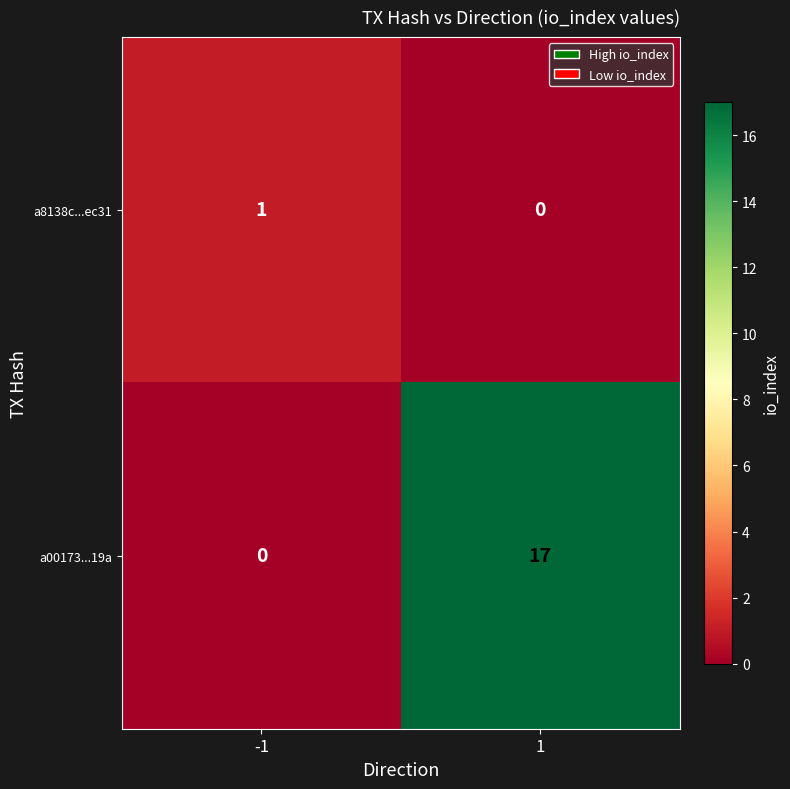

True or false: a00173...19a has a value of -6 at -1.

False